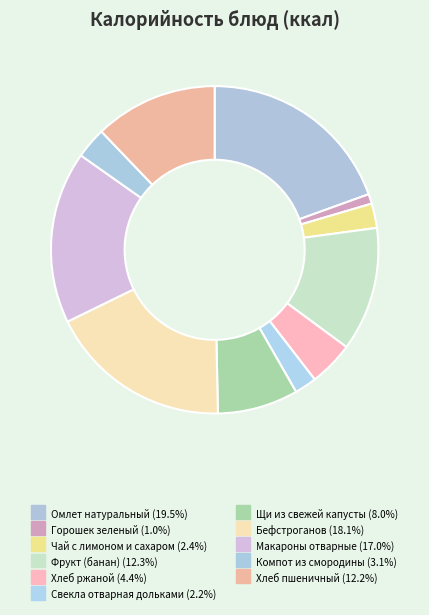

Count the number of slices in the pie.

11